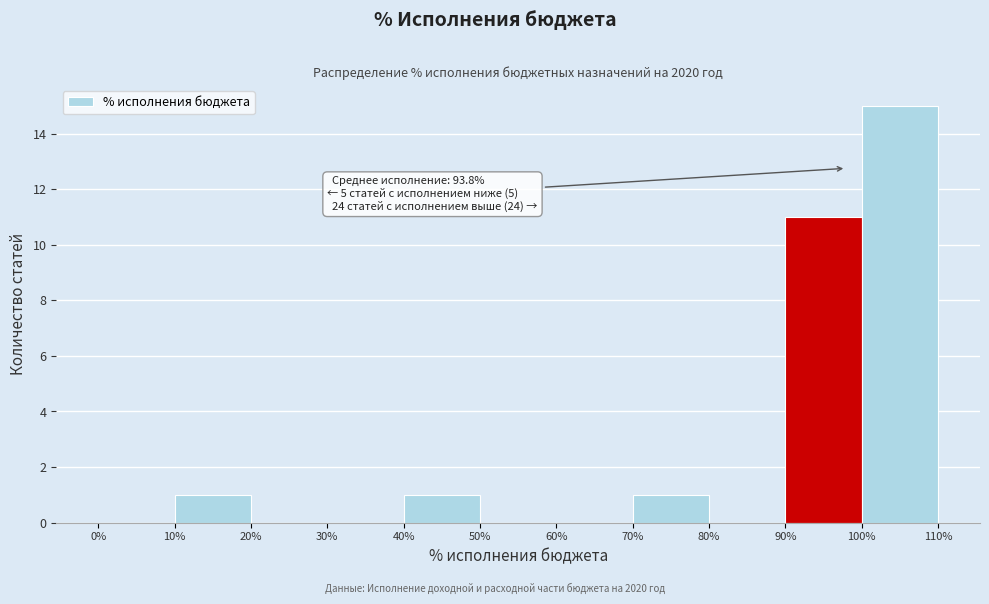

Over which range of the x-axis is the bar tallest?

100% to 110%